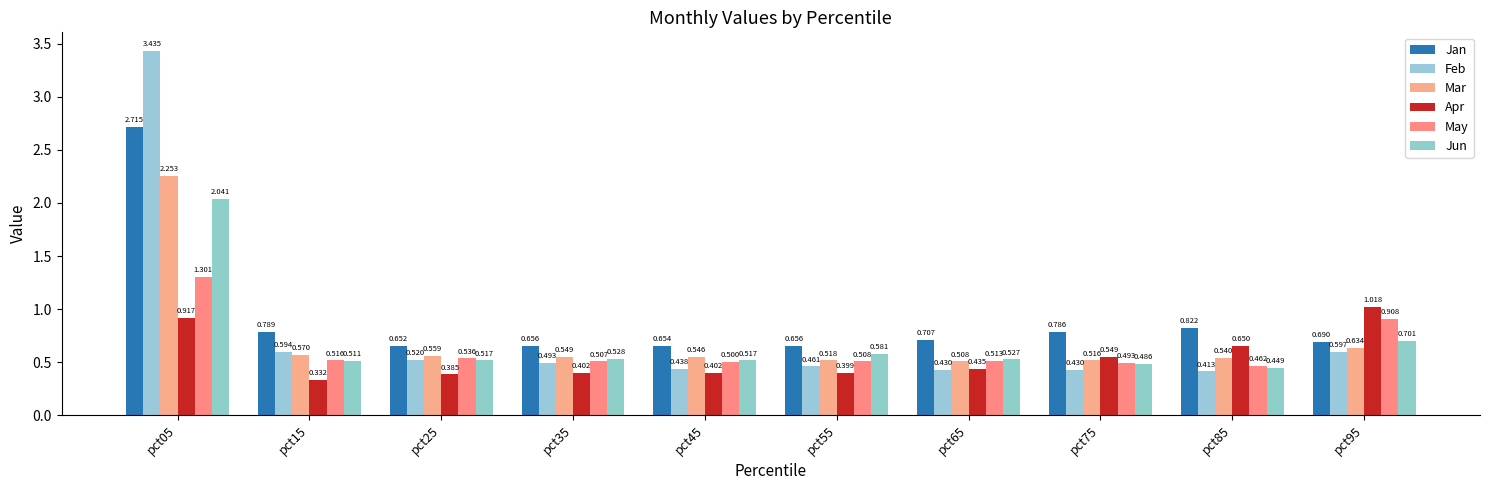

Reading right to left, transcribe all the data shown in this chart.

Jan: pct95=0.7	pct85=0.8	pct75=0.8	pct65=0.7	pct55=0.7	pct45=0.7	pct35=0.7	pct25=0.7	pct15=0.8	pct05=2.7
Feb: pct95=0.6	pct85=0.4	pct75=0.4	pct65=0.4	pct55=0.5	pct45=0.4	pct35=0.5	pct25=0.5	pct15=0.6	pct05=3.4
Mar: pct95=0.6	pct85=0.5	pct75=0.5	pct65=0.5	pct55=0.5	pct45=0.5	pct35=0.5	pct25=0.6	pct15=0.6	pct05=2.3
Apr: pct95=1.0	pct85=0.7	pct75=0.5	pct65=0.4	pct55=0.4	pct45=0.4	pct35=0.4	pct25=0.4	pct15=0.3	pct05=0.9
May: pct95=0.9	pct85=0.5	pct75=0.5	pct65=0.5	pct55=0.5	pct45=0.5	pct35=0.5	pct25=0.5	pct15=0.5	pct05=1.3
Jun: pct95=0.7	pct85=0.4	pct75=0.5	pct65=0.5	pct55=0.6	pct45=0.5	pct35=0.5	pct25=0.5	pct15=0.5	pct05=2.0